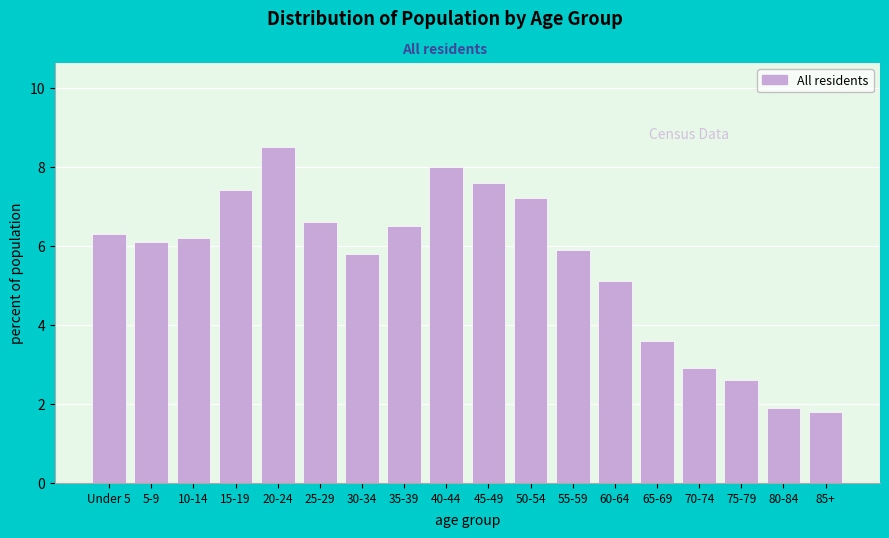

Reading left to right, list all the values displayed in this chart.

6.3	6.1	6.2	7.4	8.5	6.6	5.8	6.5	8.0	7.6	7.2	5.9	5.1	3.6	2.9	2.6	1.9	1.8